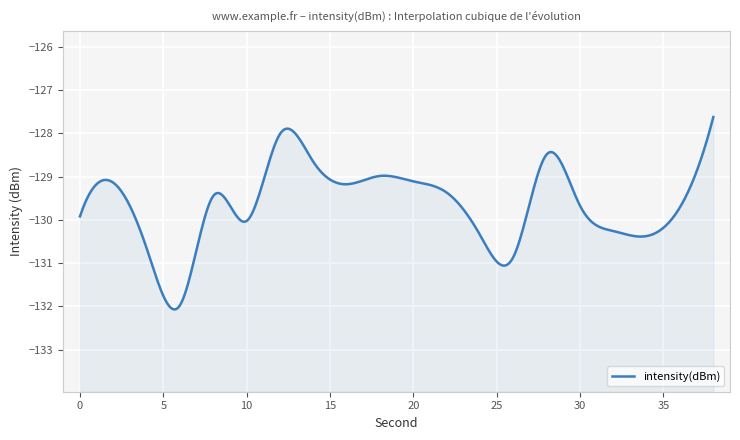

What is the maximum value shown in the chart?

-127.6